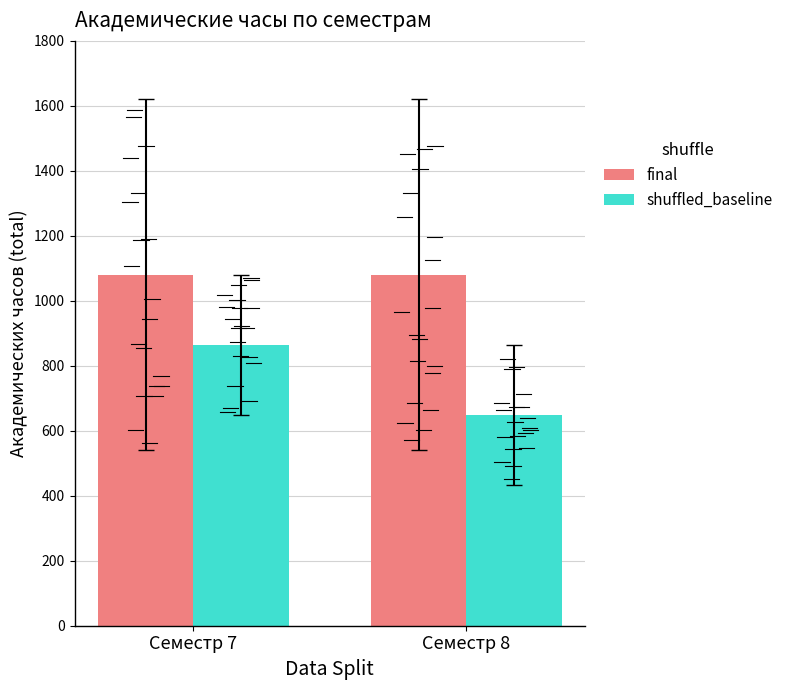

What is the minimum value for shuffled_baseline?

648